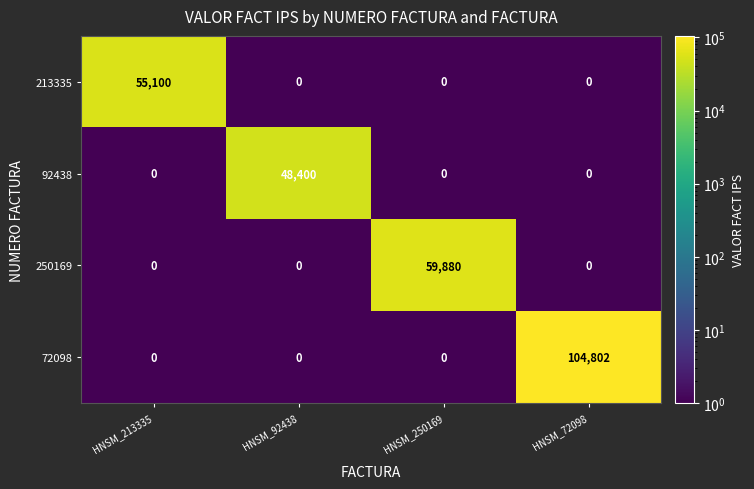

Which series changed the most between HNSM_92438 and HNSM_250169?

250169